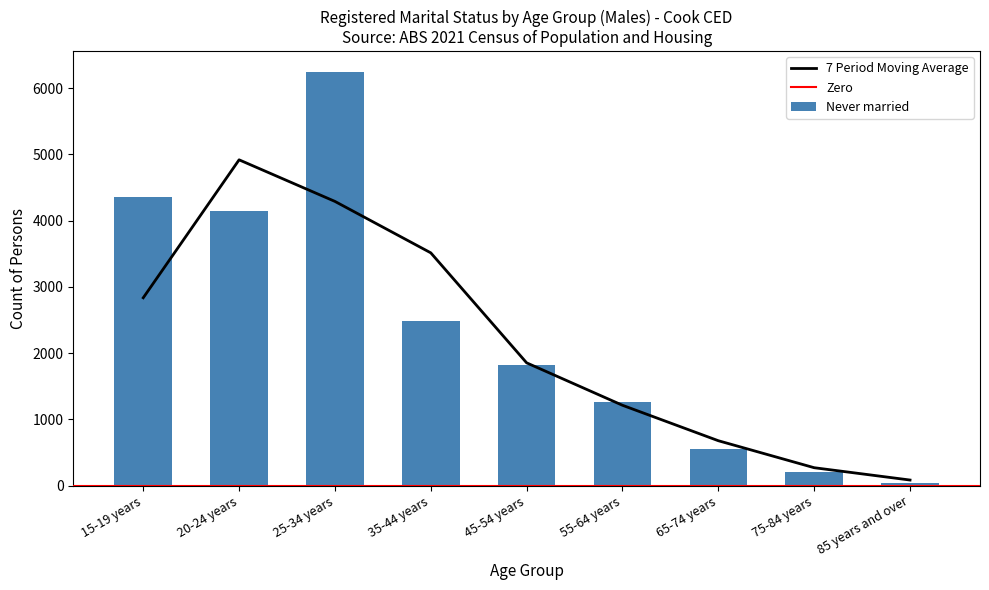

What is the maximum value for Never married?

6246